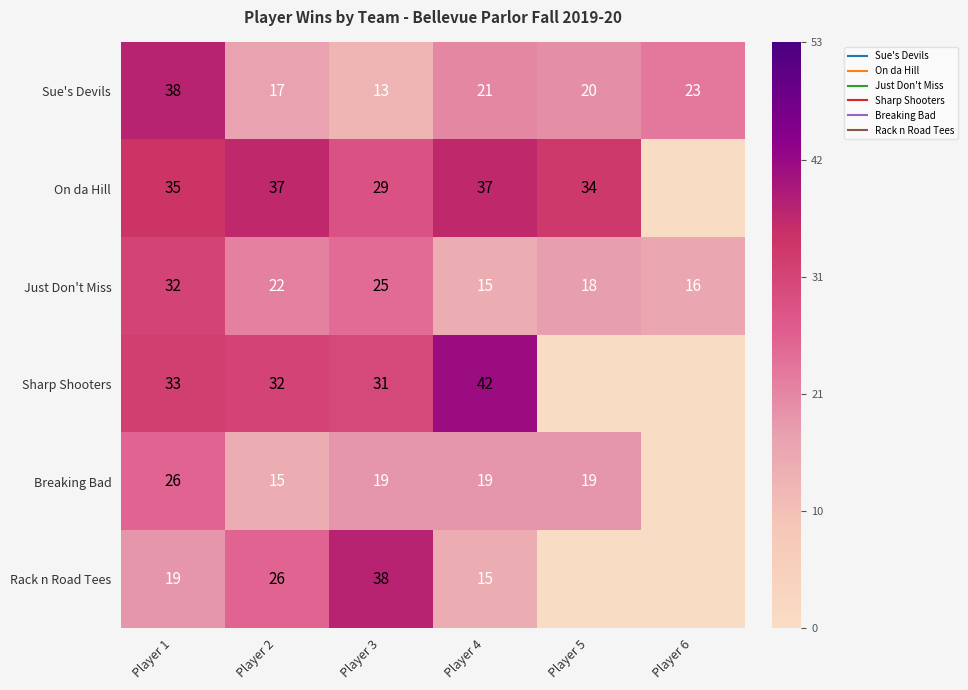

Is the value of Sharp Shooters at Player 3 greater than the value of Just Don't Miss at Player 1?

No